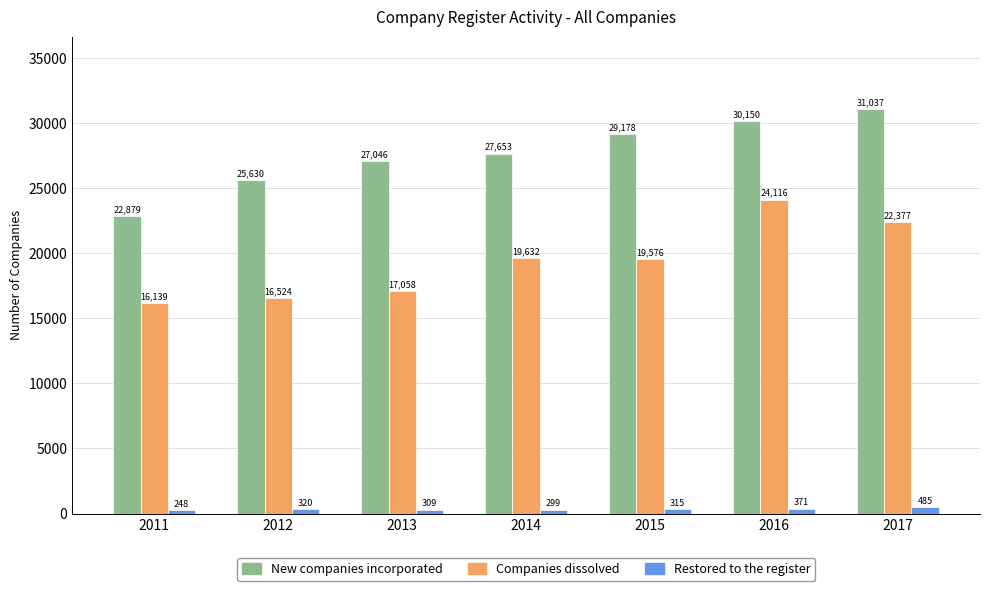

At which label does New companies incorporated reach its minimum?

2011